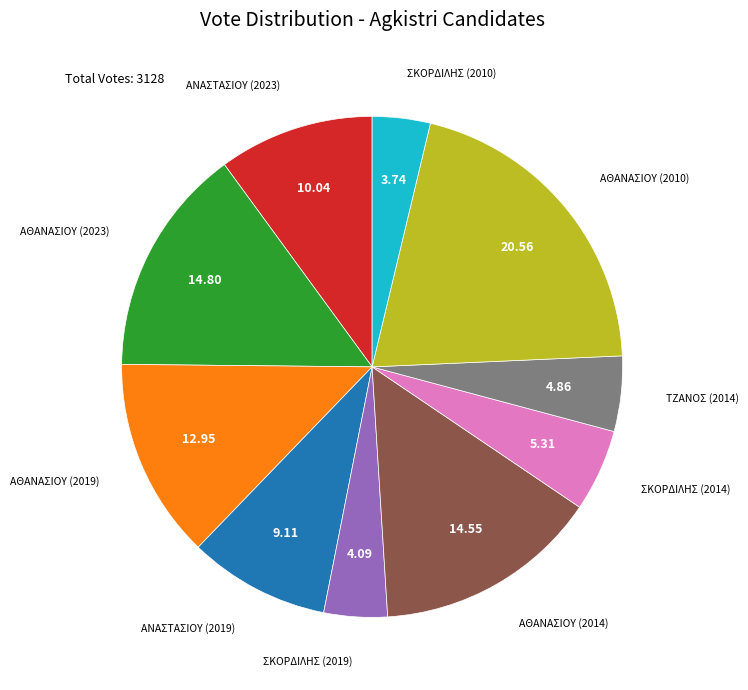

Is there a majority slice in this chart?

No